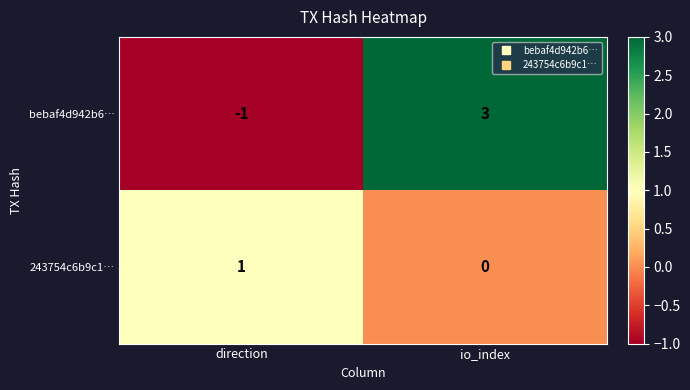

List the labels in order of 243754c6b9c1… value, smallest first.

io_index, direction